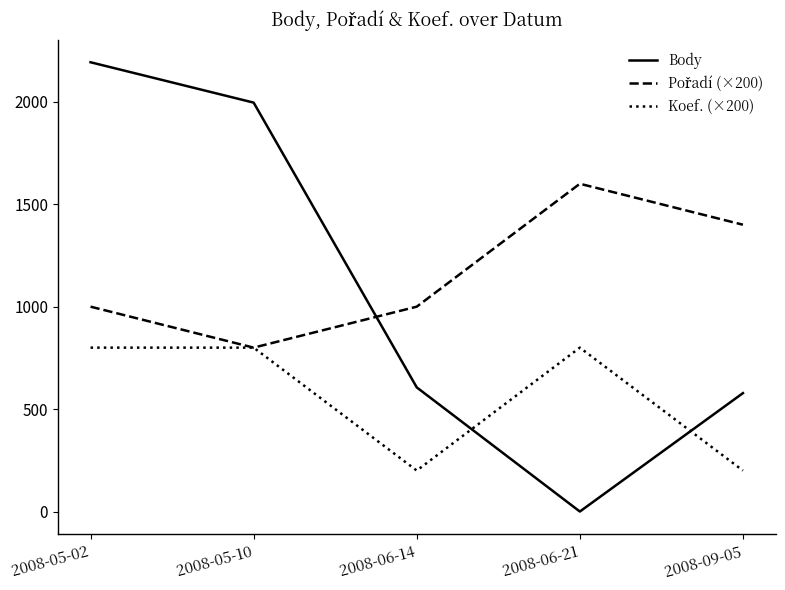

At how many categories does at least one series exceed 721?

5